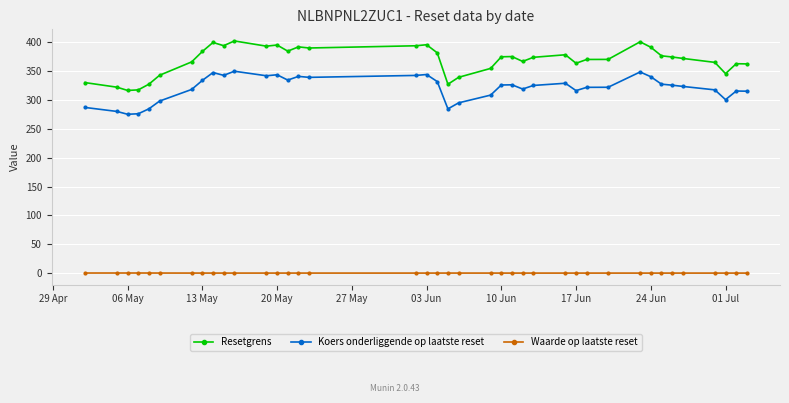

True or false: Waarde op laatste reset and Resetgrens intersect in this chart.

False